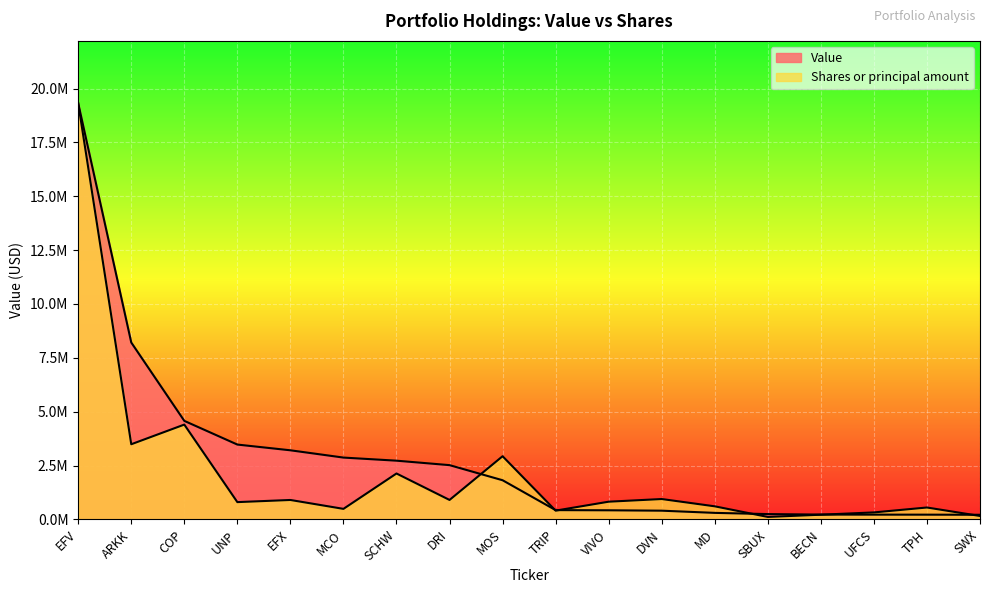

How many series are shown in this chart?

2